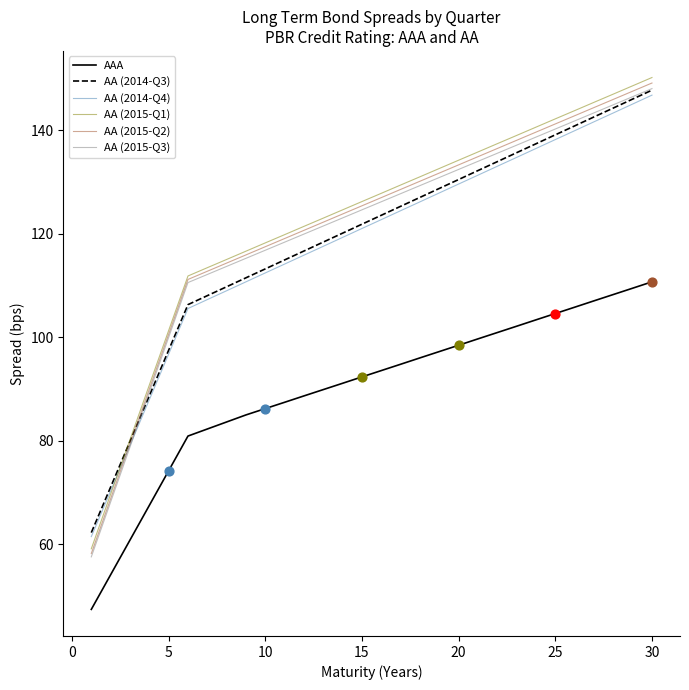

Which series has the largest range (max minus min)?

AA (2015-Q1)